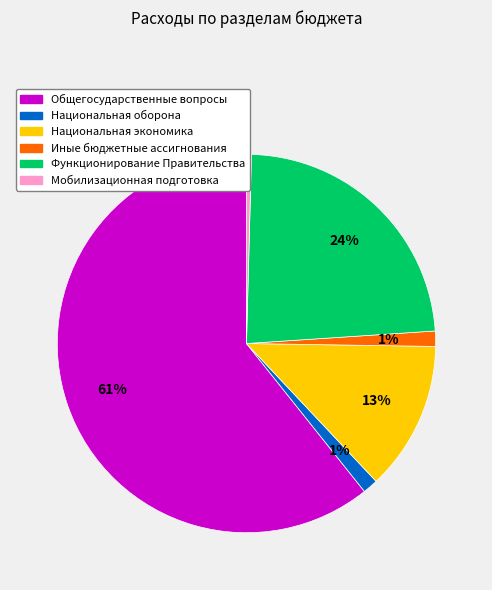

The Общегосударственные вопросы slice represents 48% of the pie. True or false?

False